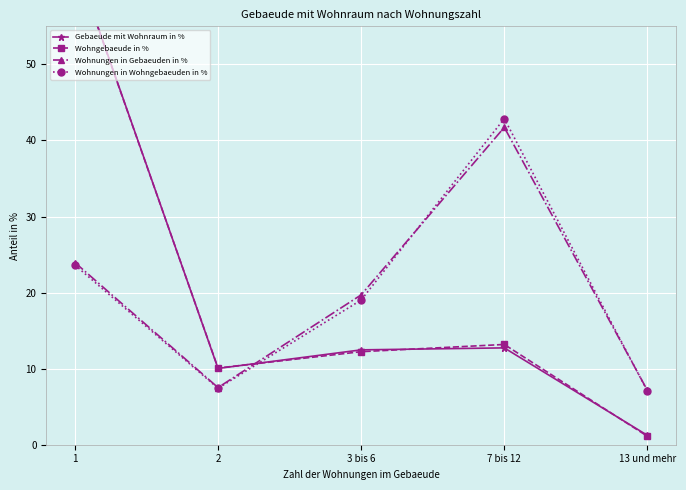

At which category is the sum across all series the highest?

1